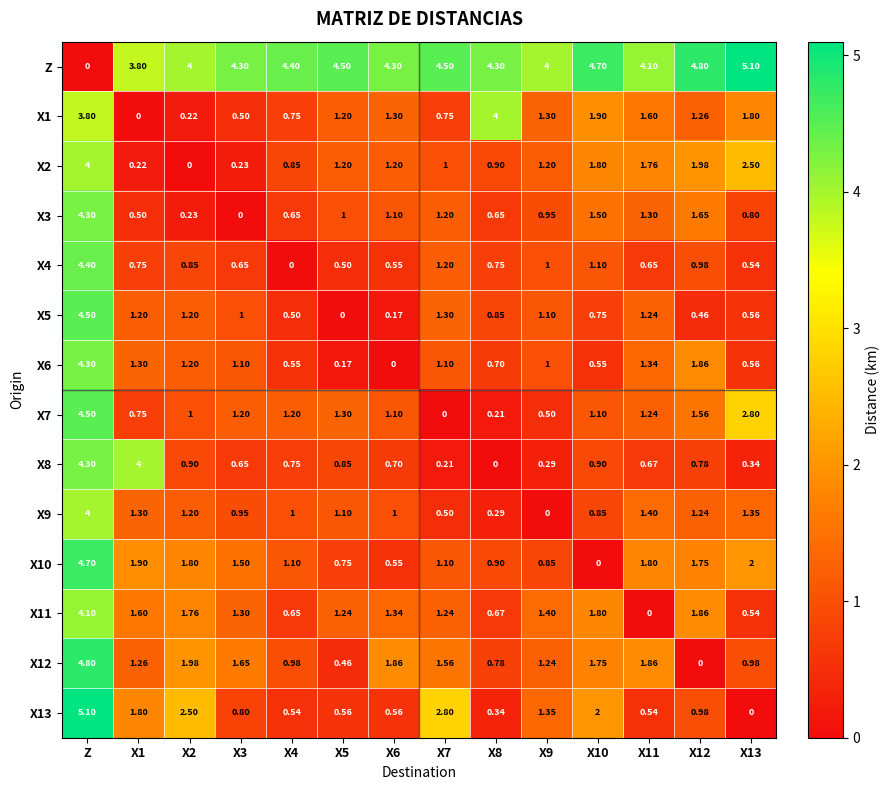

Count the number of categories in the chart.

14